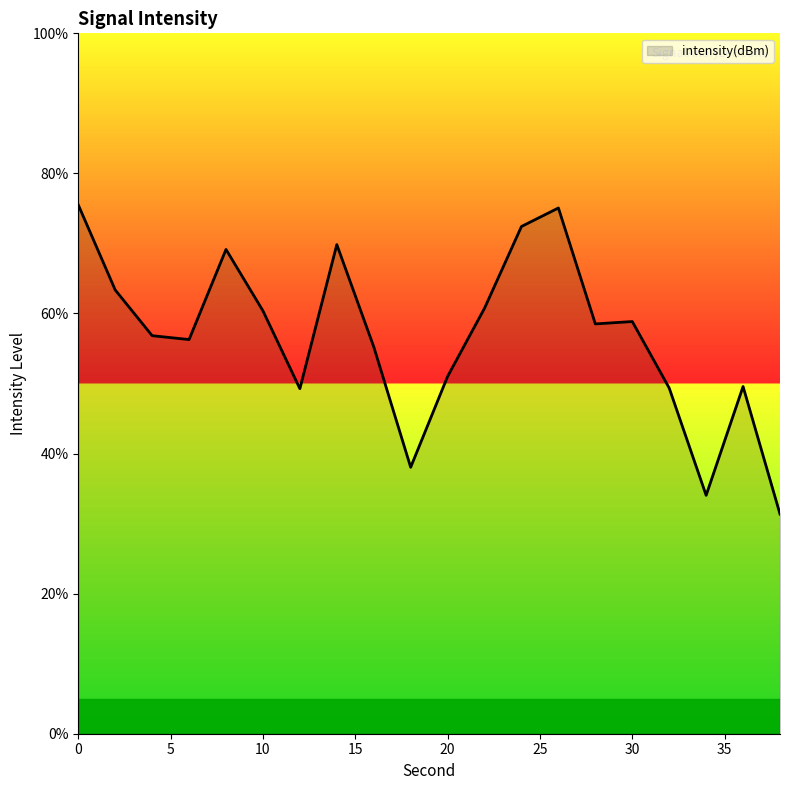

What is the difference between the maximum and minimum values?

44.1